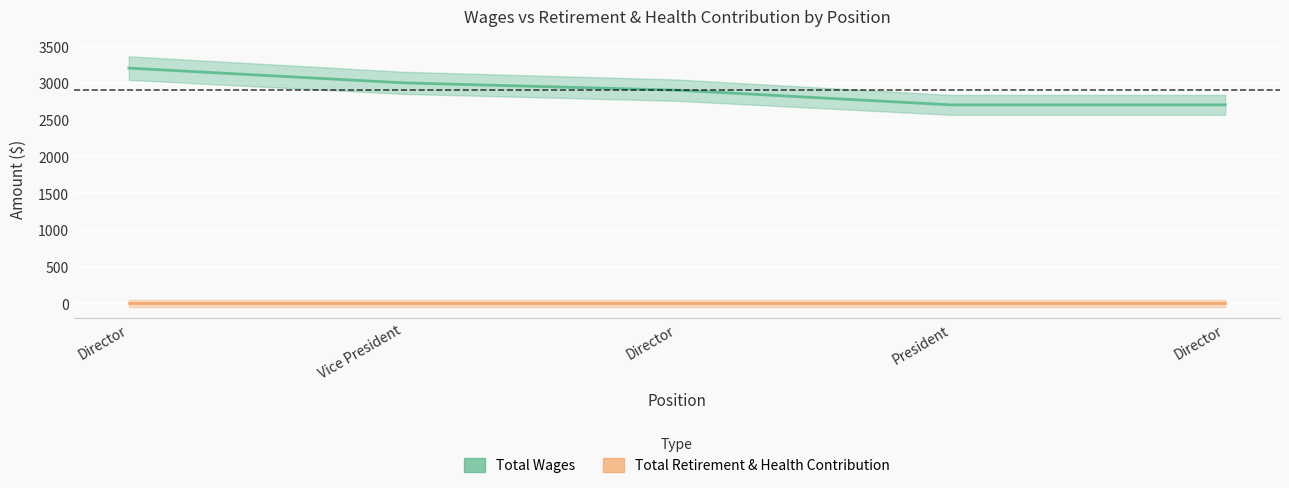

List the series in order of their overall mean, highest first.

Total Wages, Total Retirement & Health Contribution